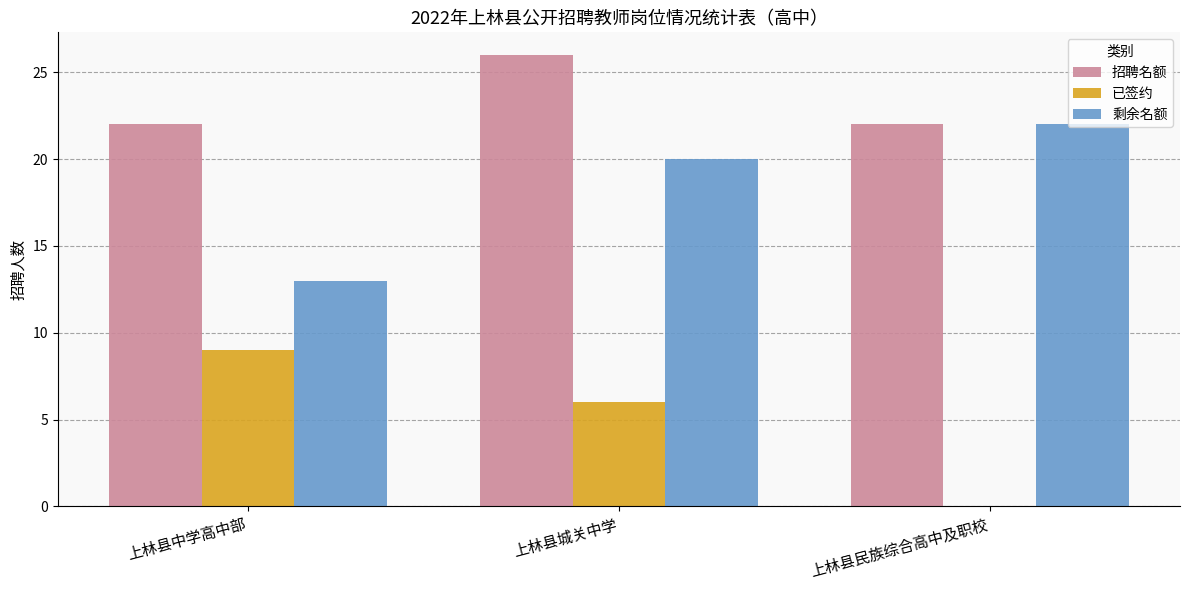

What is the sum of the 已签约 values at 上林县城关中学 and 上林县民族综合高中及职校?

6